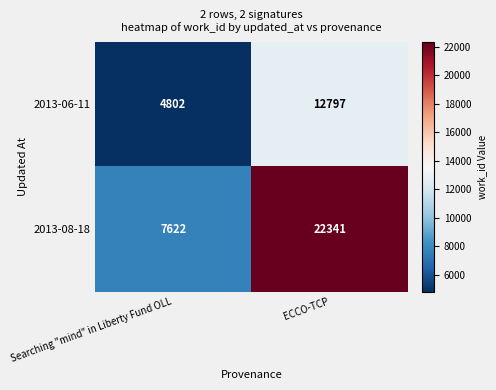

Which category has the lowest value across all series?

Searching "mind" in Liberty Fund OLL